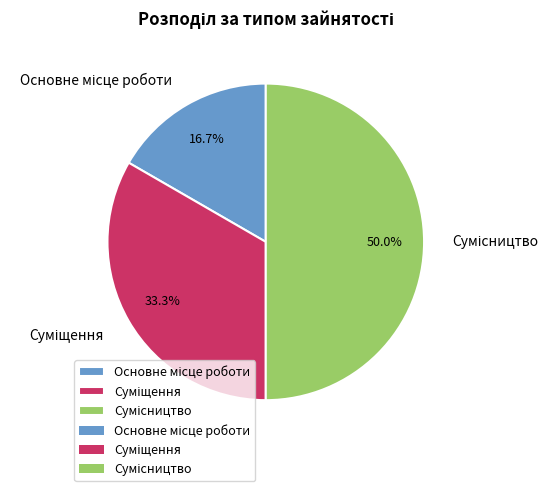

How many slices are in this pie chart?

3